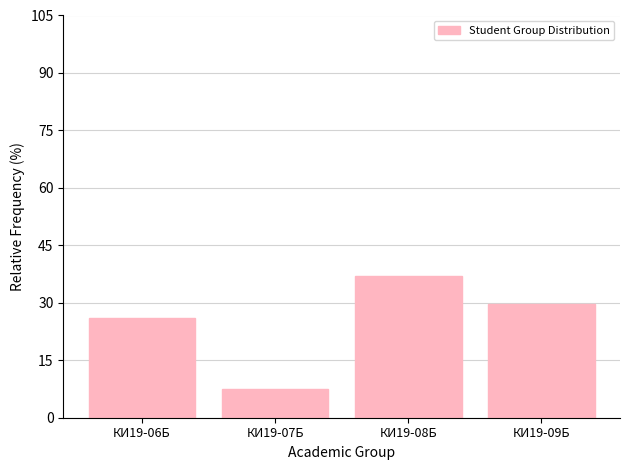

Reading left to right, extract all data points from this chart.

25.9	7.4	37.0	29.6